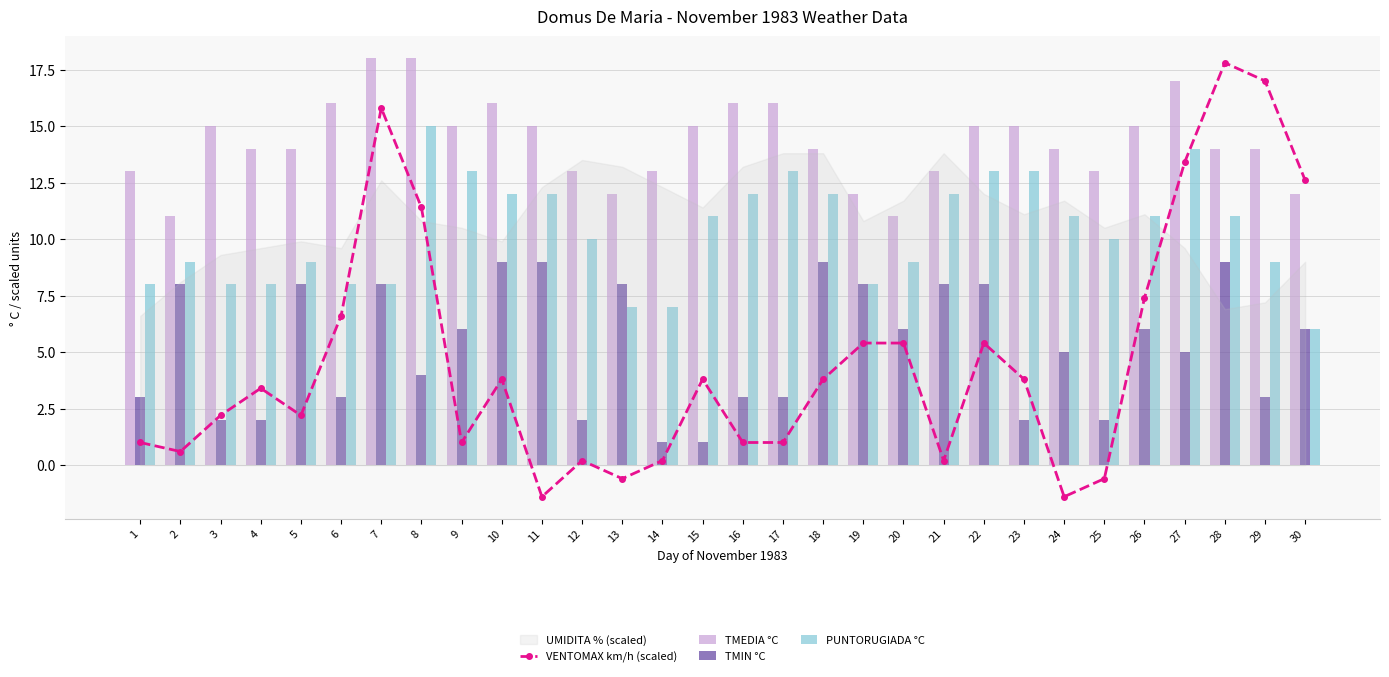

Which series changed the most between 9 and 12?

TMIN °C